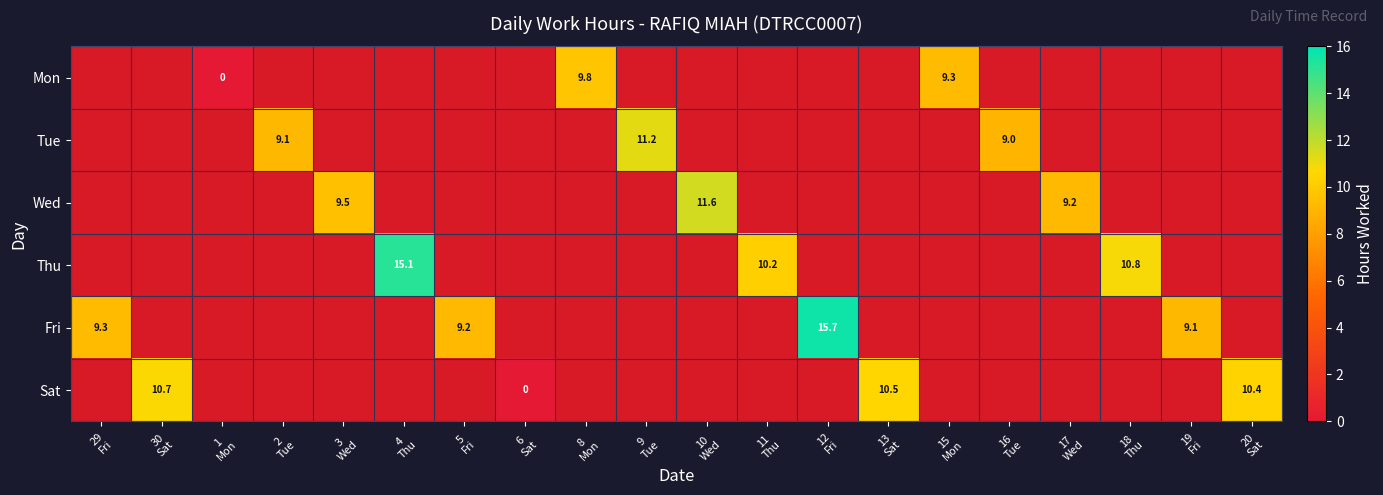

Which series has the largest range (max minus min)?

Fri